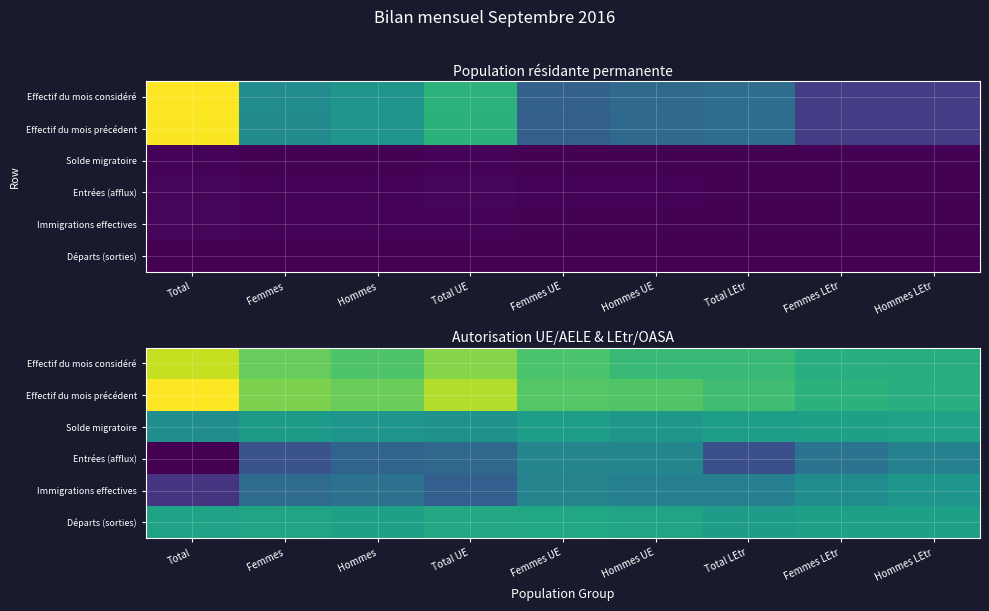

What is the difference between the highest and lowest values at Femmes UE?

59